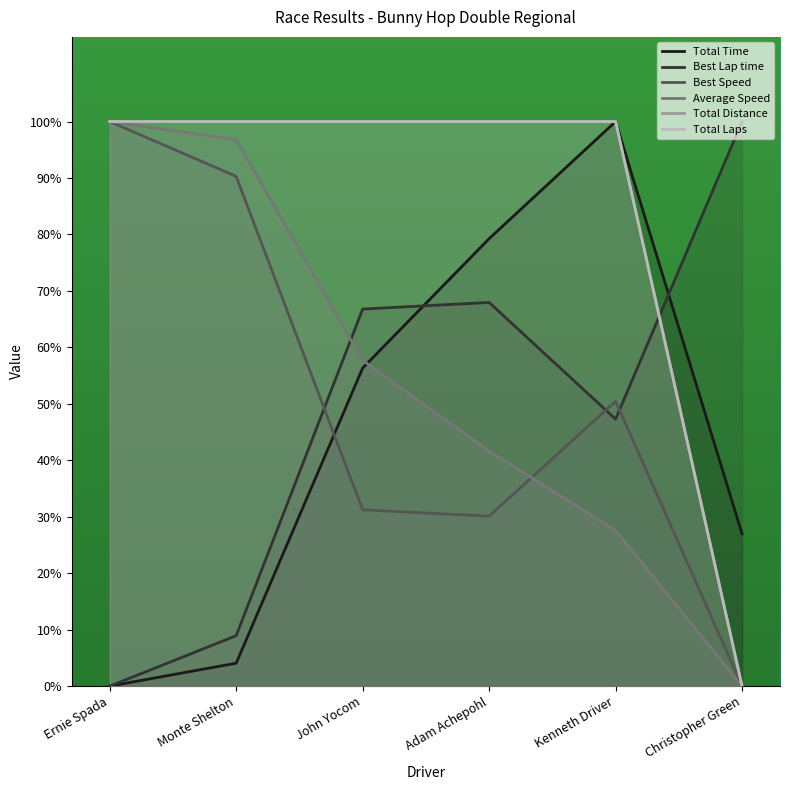

After their last crossing, which series has the higher values: Total Time or Best Lap time?

Best Lap time